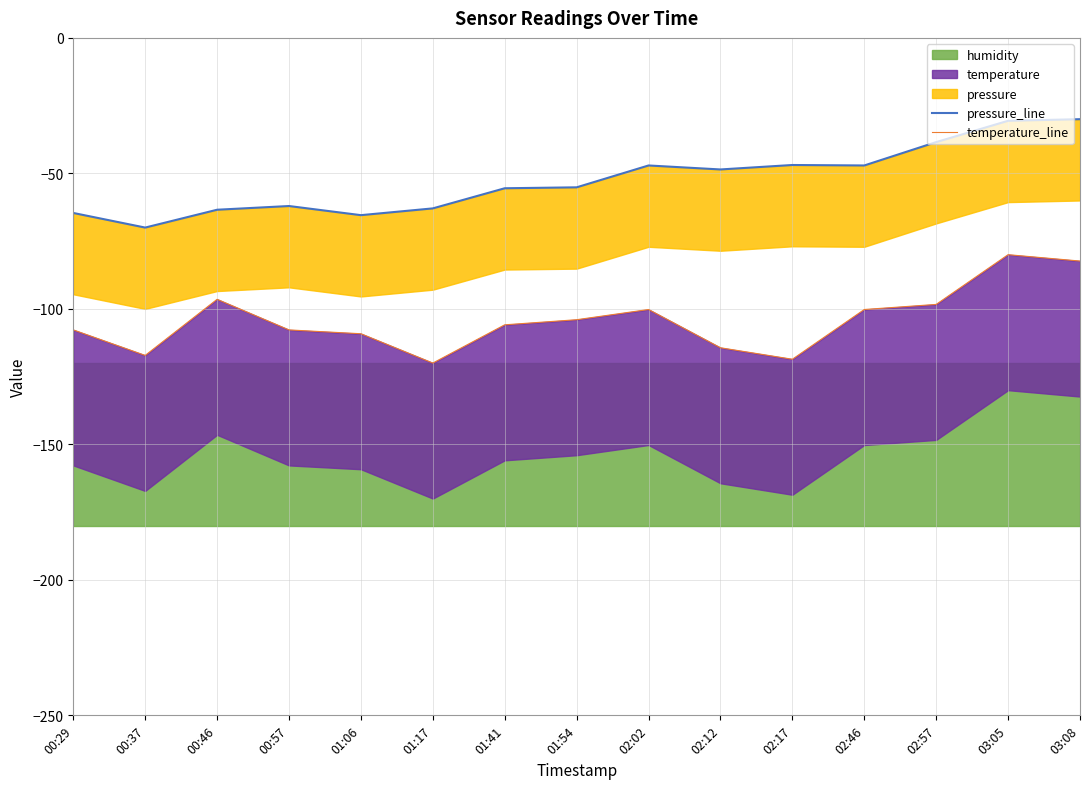

What is the total value across all series at 00:57?

-169.8